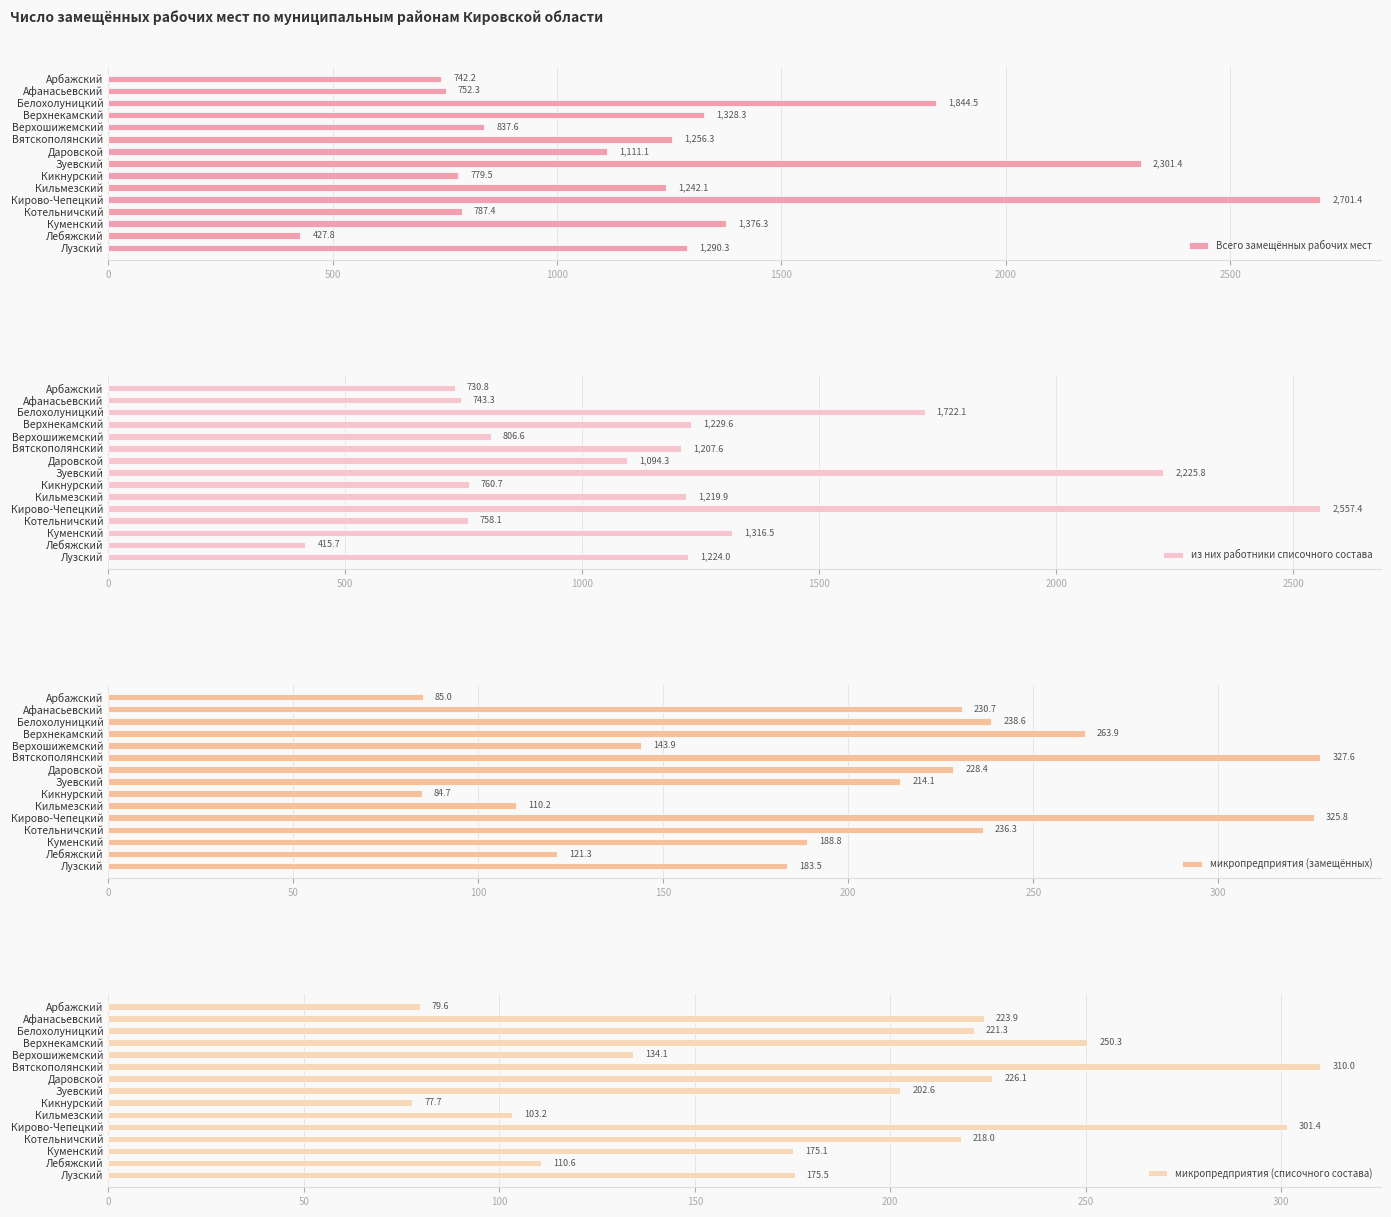

What is the minimum value for Всего замещённых рабочих мест?

427.8